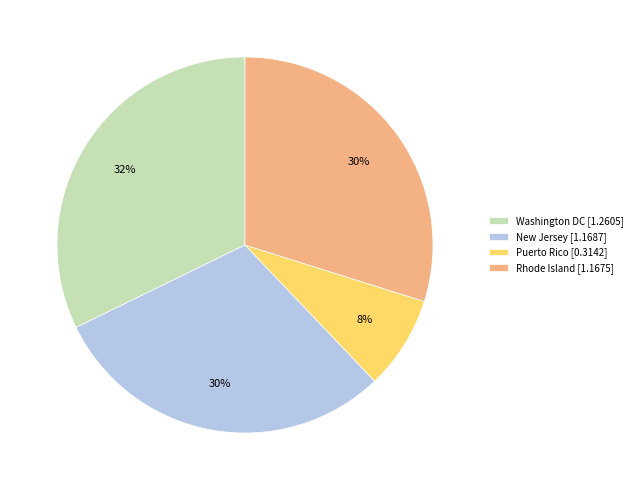

What is the ratio of the value at New Jersey [1.1687] to the value at Rhode Island [1.1675]?

1.0